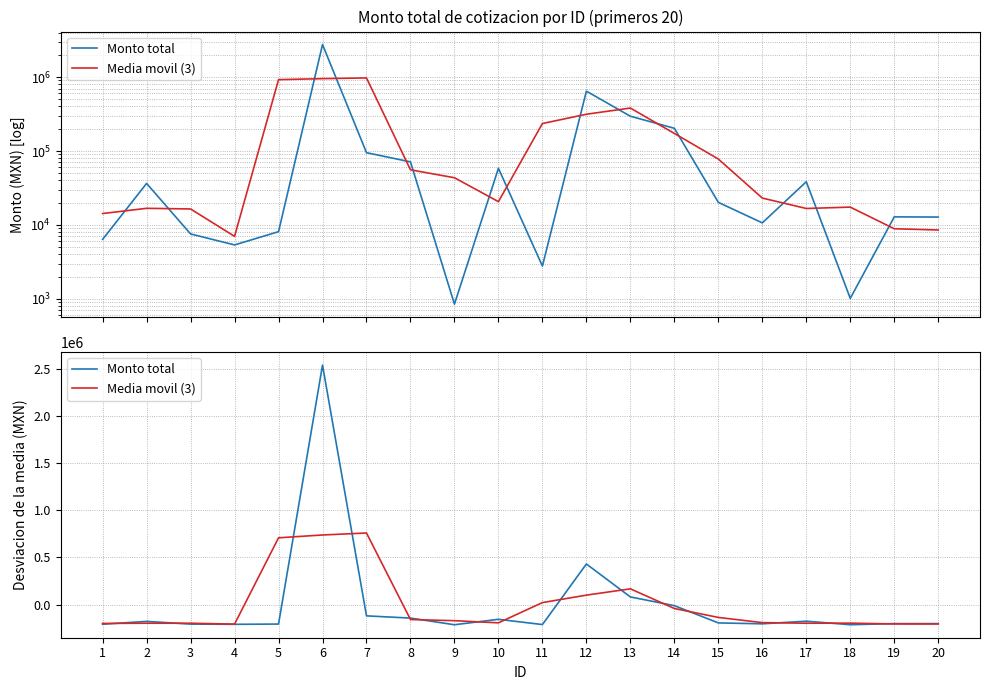

The value of Media movil (3) at 12 is 100420.6. True or false?

True